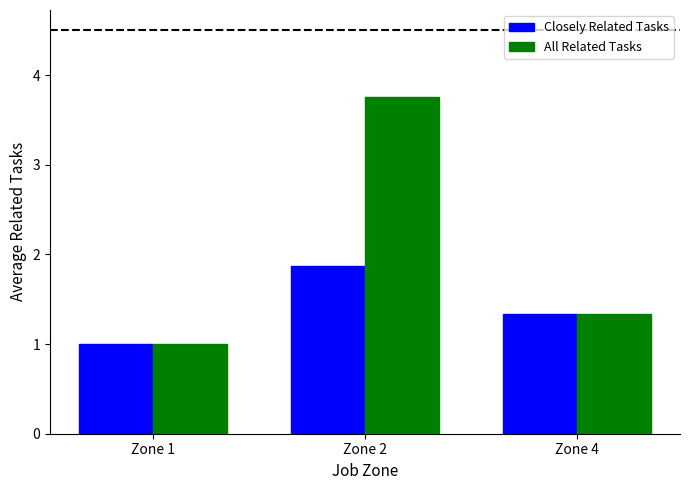

Where is All Related Tasks nearest to the value 2?

Zone 4